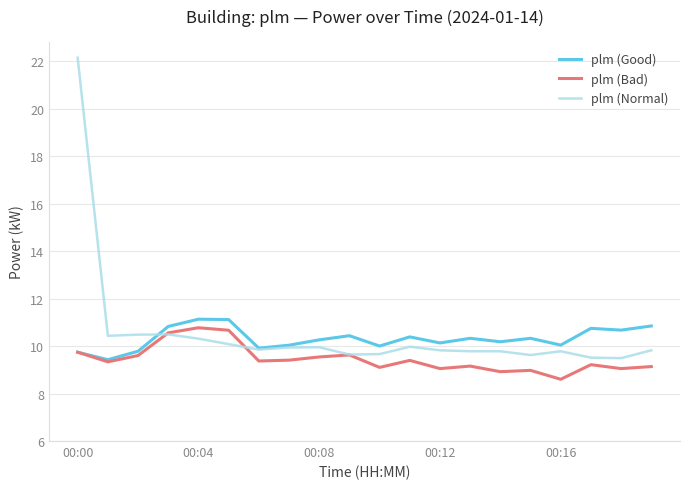

Which series has the largest range (max minus min)?

plm (Normal)